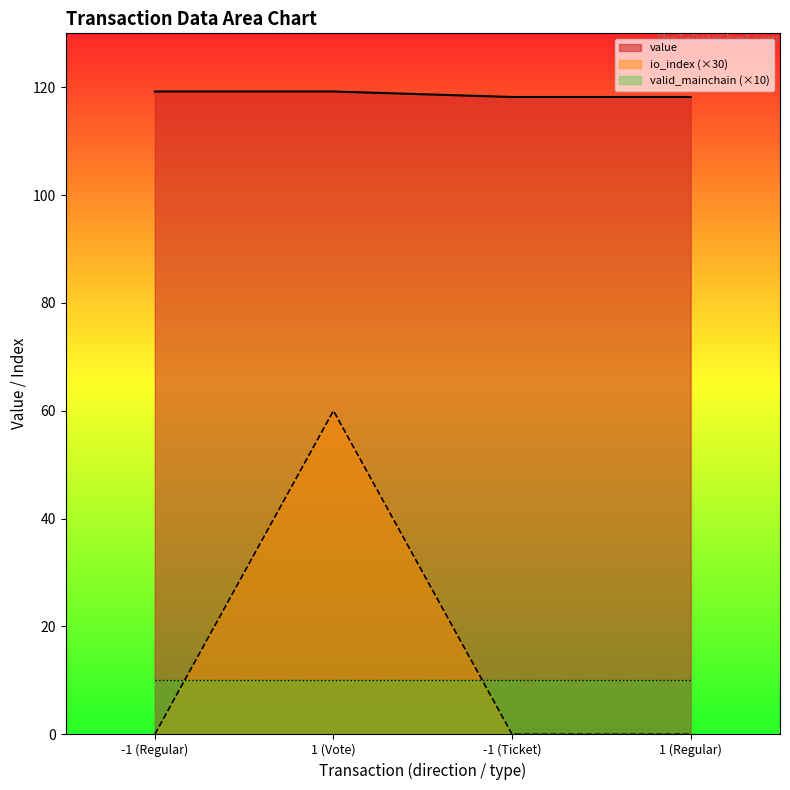

True or false: io_index and value intersect in this chart.

False